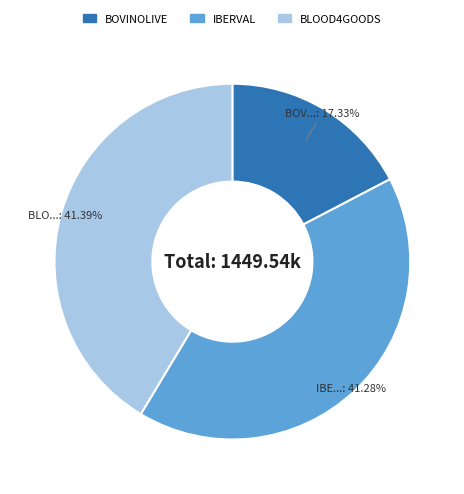

To the nearest percent, what is the difference between the largest and smallest slice percentages?

24%